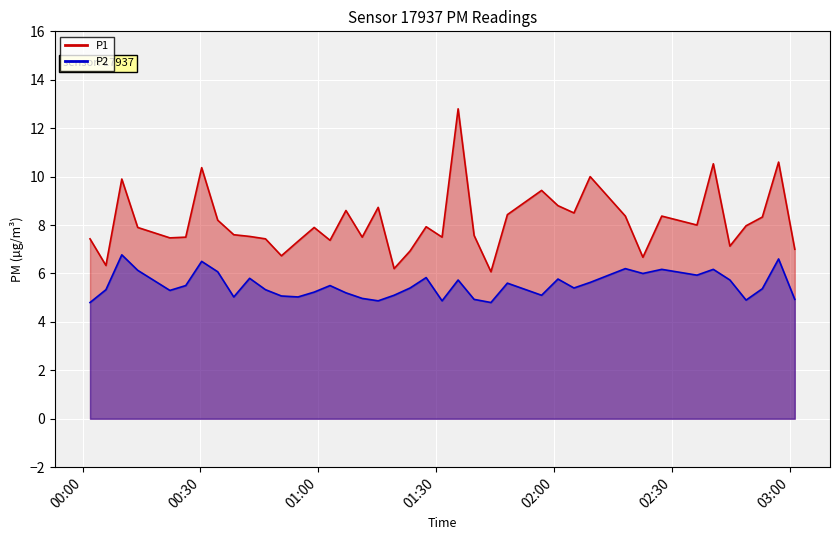

True or false: P1 and P2 cross at least once.

False